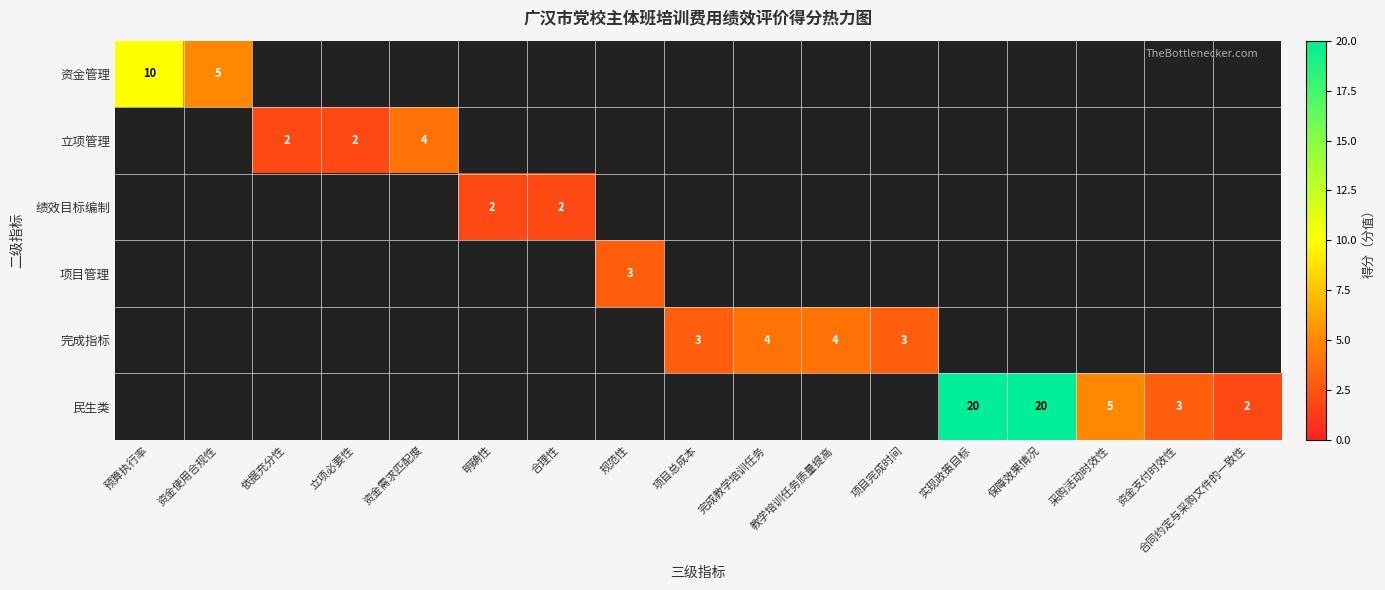

True or false: 立项管理 has a value of 3 at 依据充分性.

False